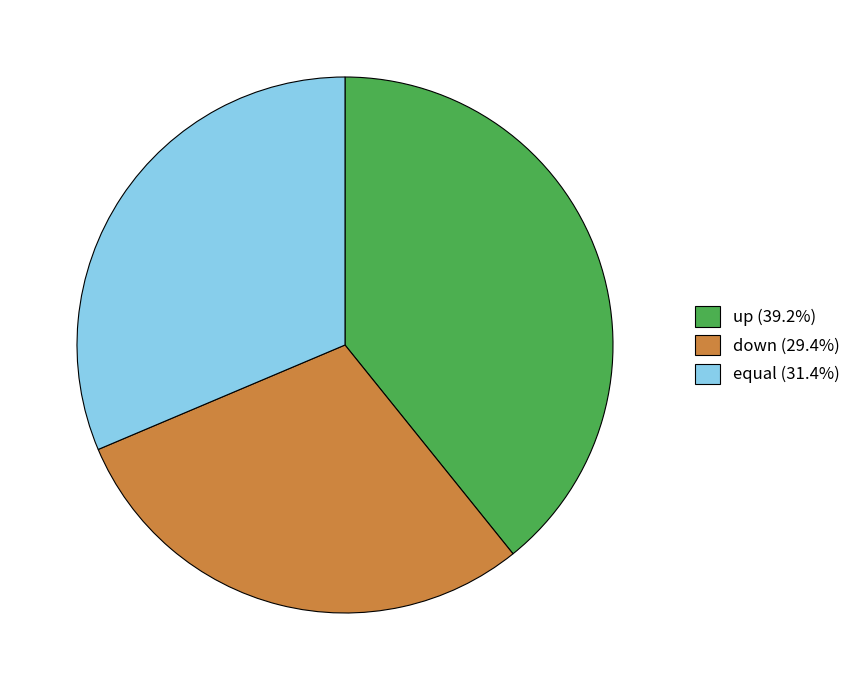

Does any single category account for the majority?

No